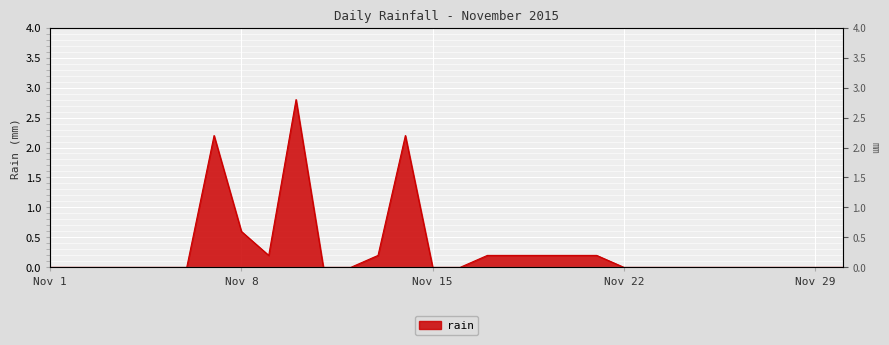

What is the difference between the maximum and minimum values?

2.8